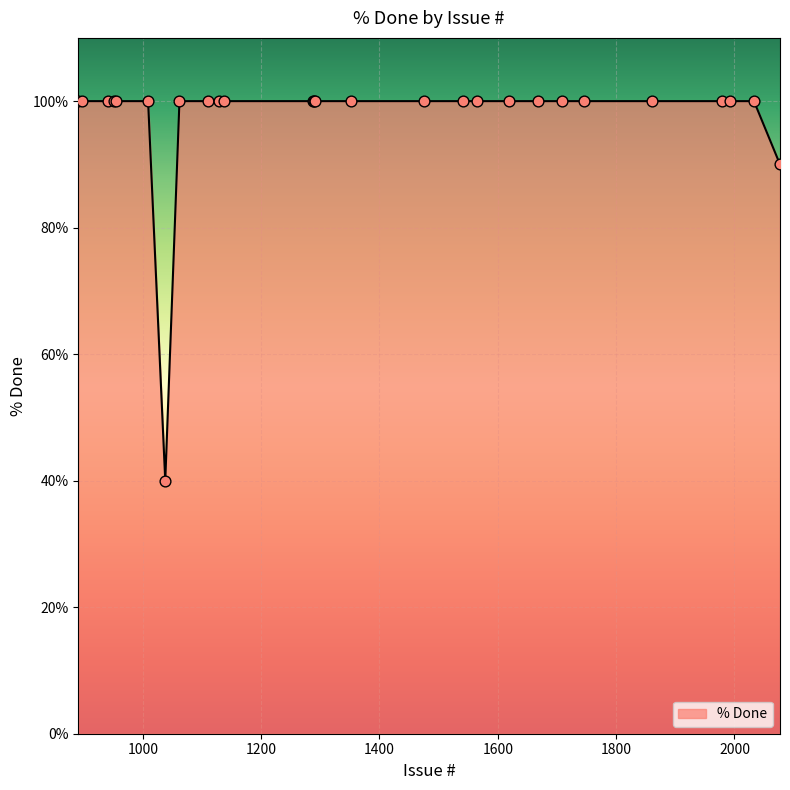

What is the smallest value displayed?

40